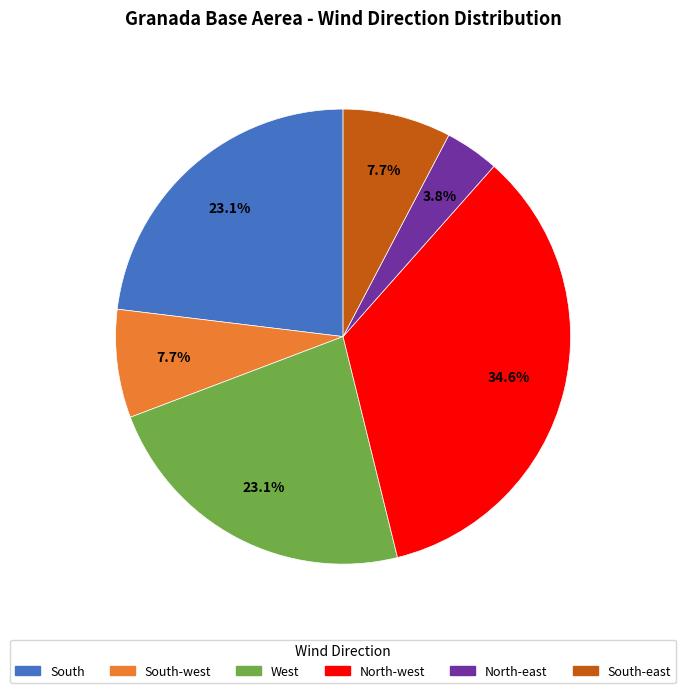

How many slices are in this pie chart?

6